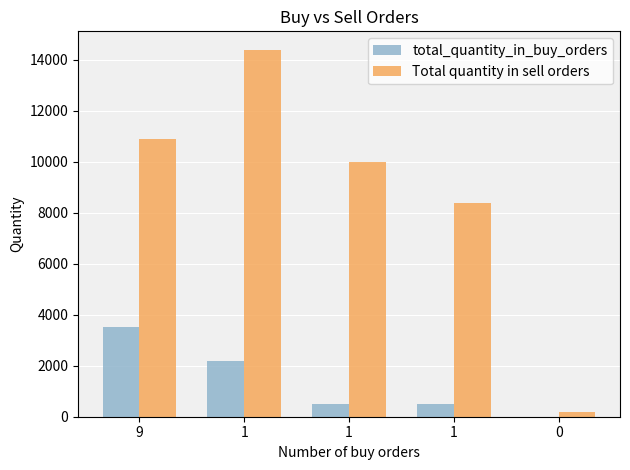

How many groups of bars are there?

5